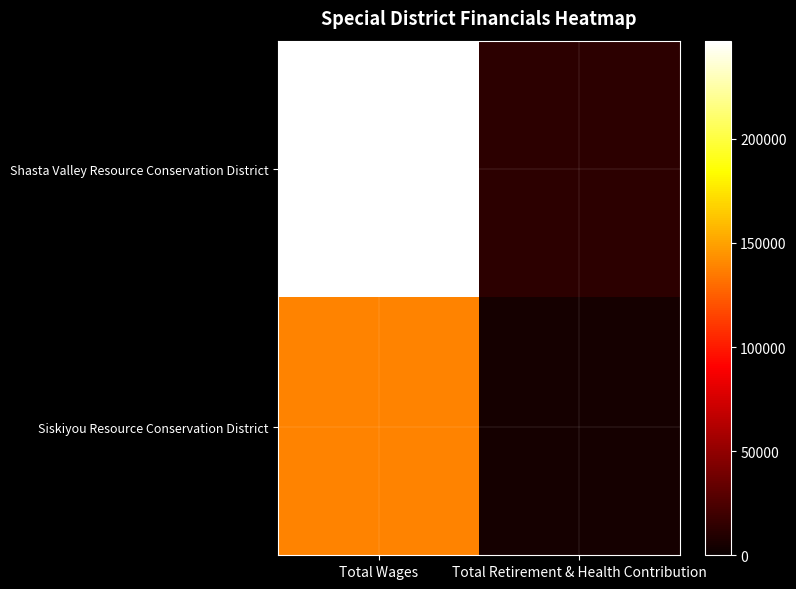

Reading left to right, what are all the values shown in this chart?

Shasta Valley Resource Conservation District: Total Wages=247137	Total Retirement & Health Contribution=13183
Siskiyou Resource Conservation District: Total Wages=138862	Total Retirement & Health Contribution=4663